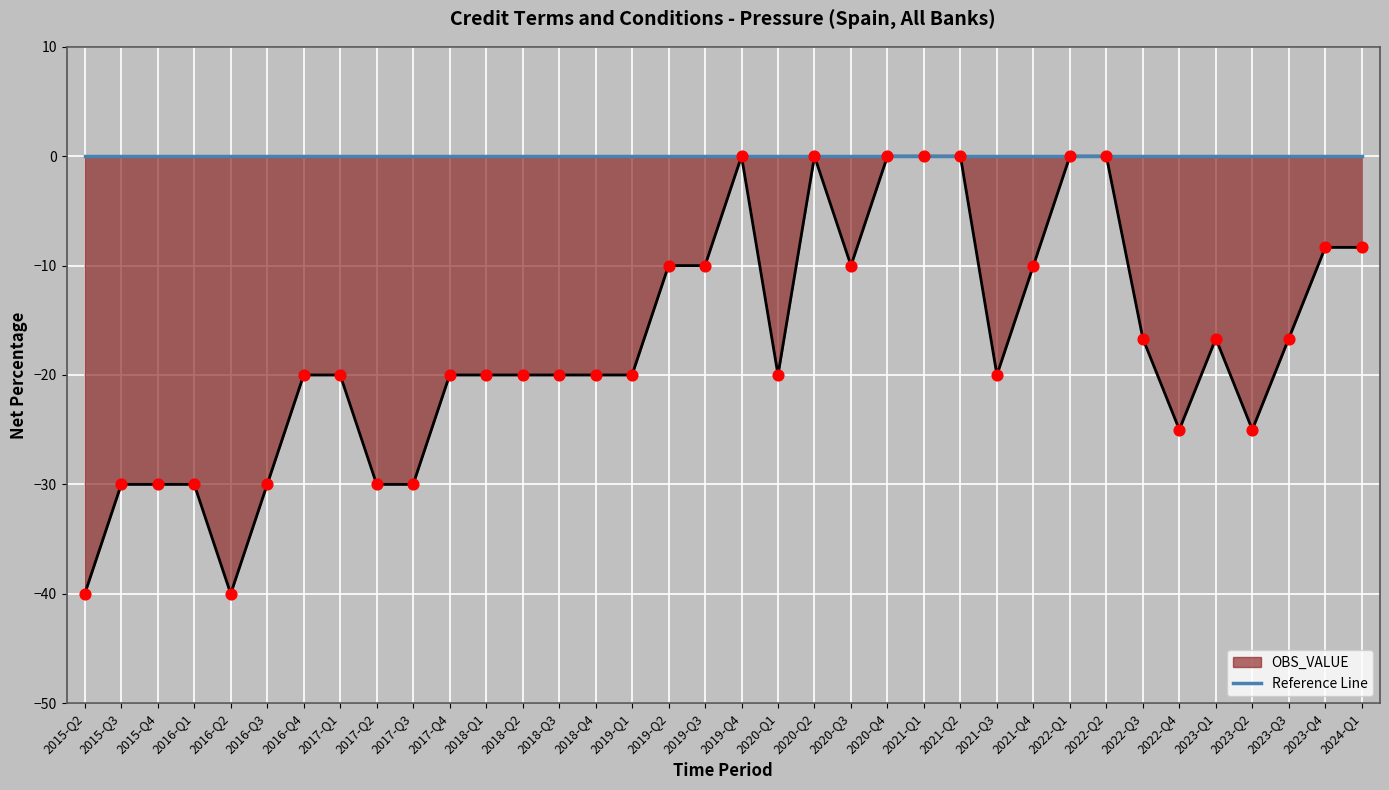

Between 2019-Q1 and 2017-Q1, which is larger?

2019-Q1